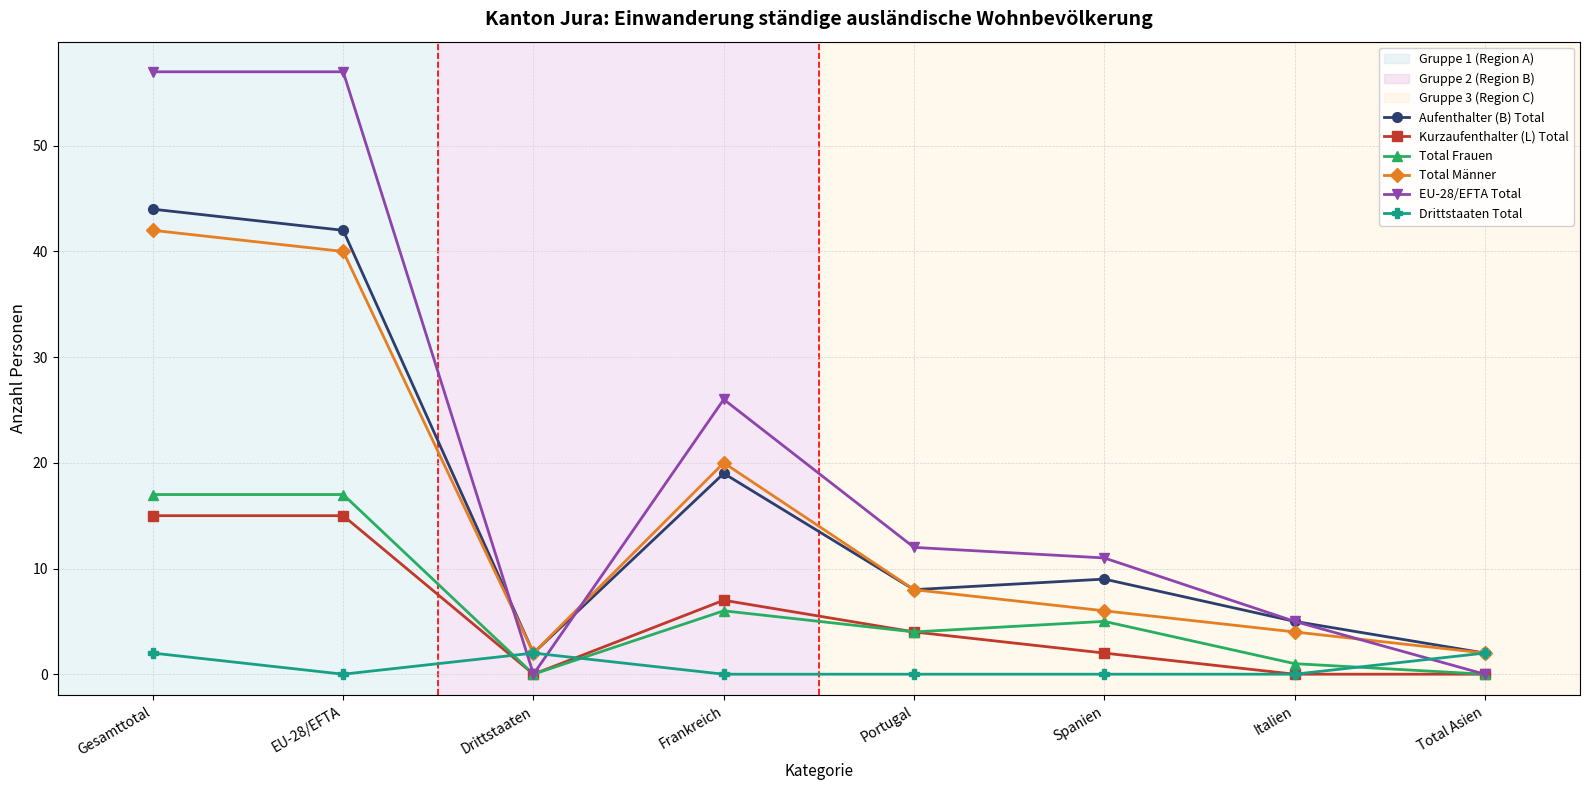

What is the label of the 5th point from the right?

Frankreich